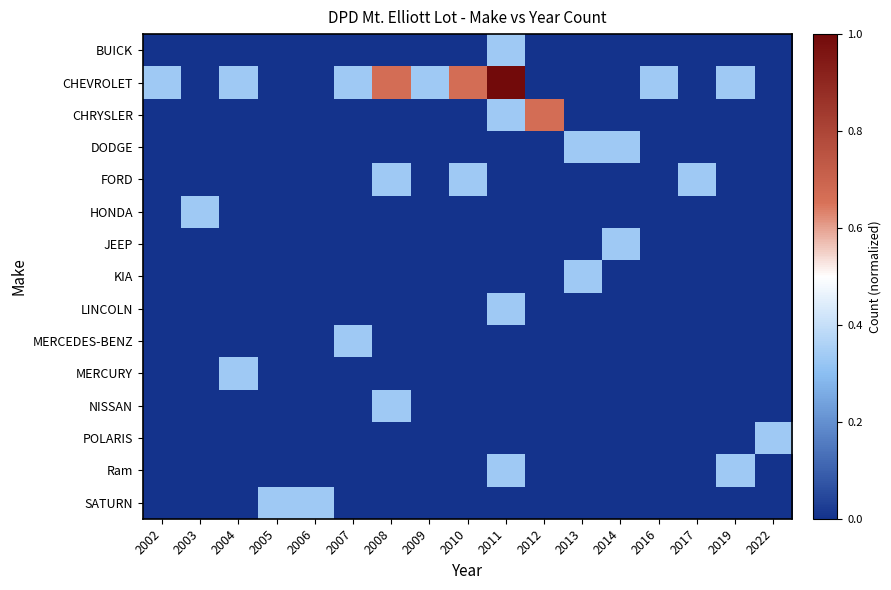

List the series in order of their peak value, highest first.

CHEVROLET, CHRYSLER, BUICK, DODGE, FORD, HONDA, JEEP, KIA, LINCOLN, MERCEDES-BENZ, MERCURY, NISSAN, POLARIS, Ram, SATURN